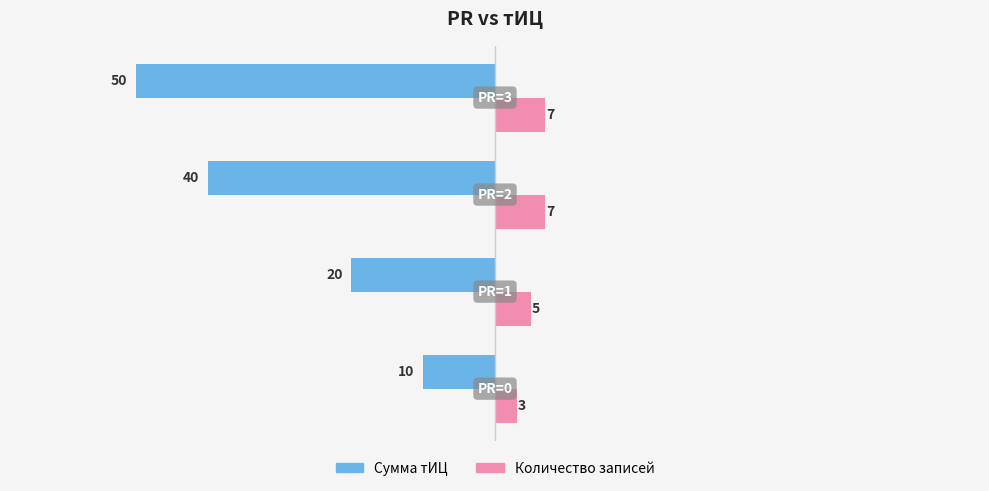

What is the difference between the maximum and second lowest values in the Сумма тИЦ series?

30